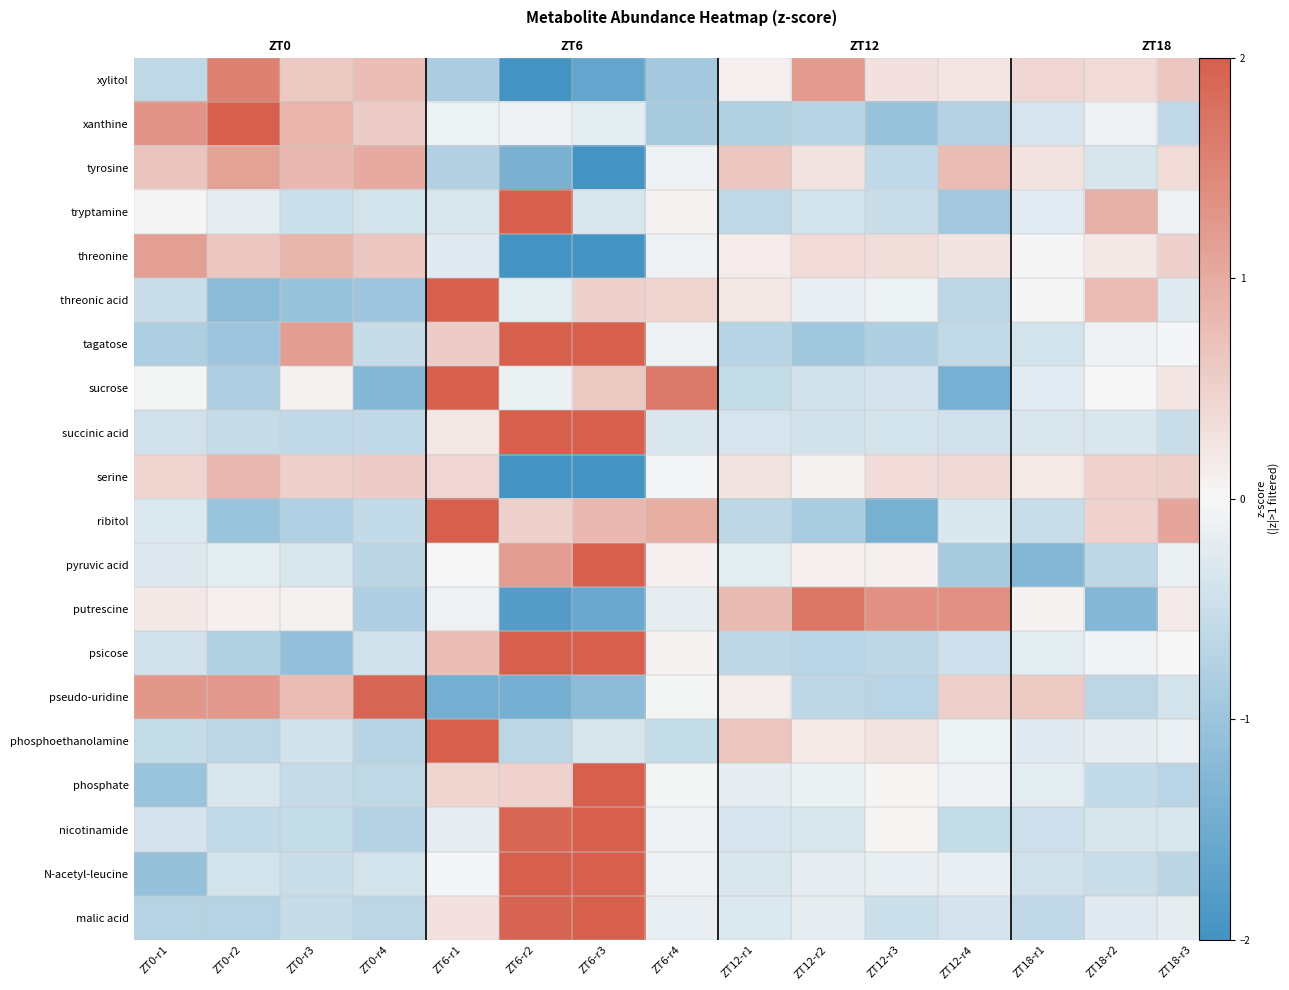

How many series are shown in this chart?

20